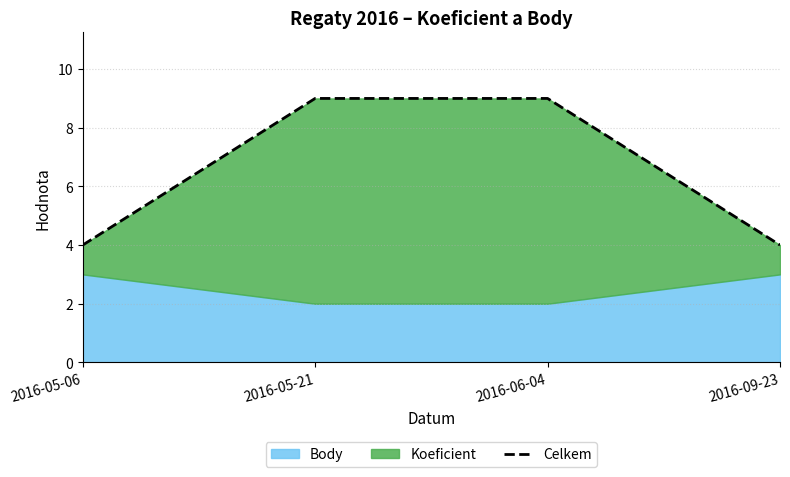

Reading left to right, what are all the values shown in this chart?

2016-05-06=4	2016-05-21=9	2016-06-04=9	2016-09-23=4